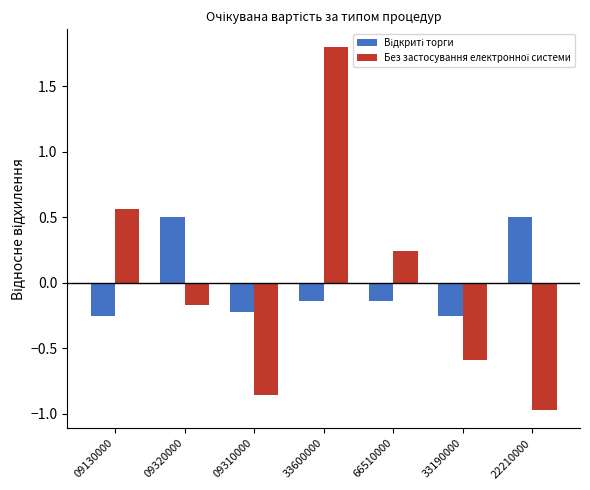

What is the total value across all series at 09320000?

0.3